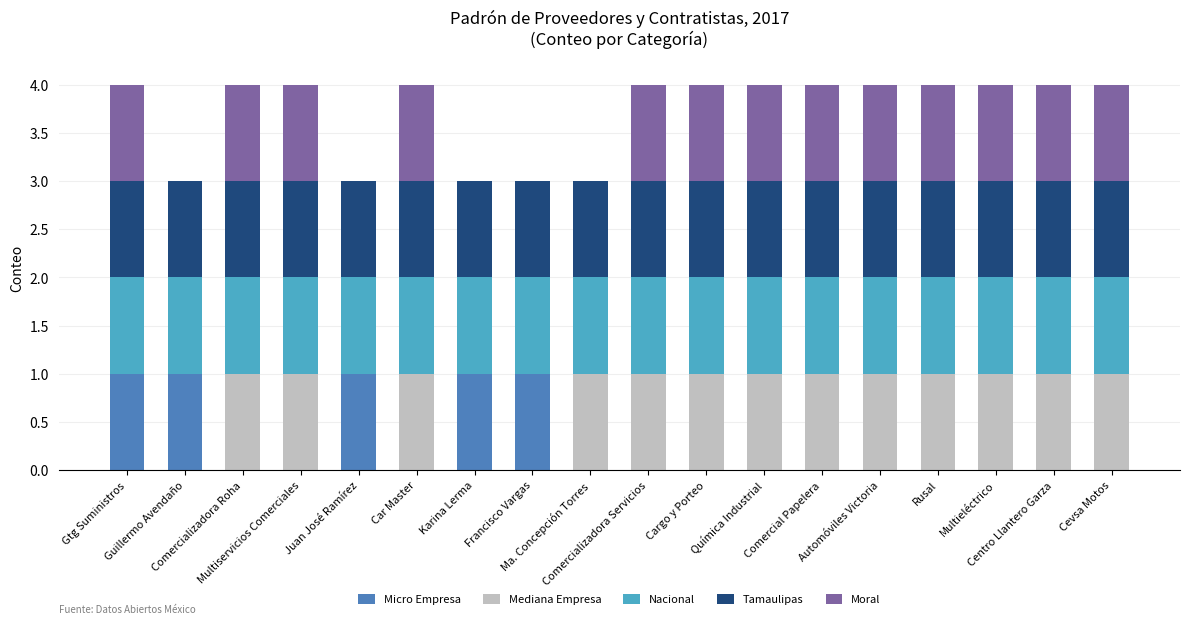

Are the bars horizontal?

No